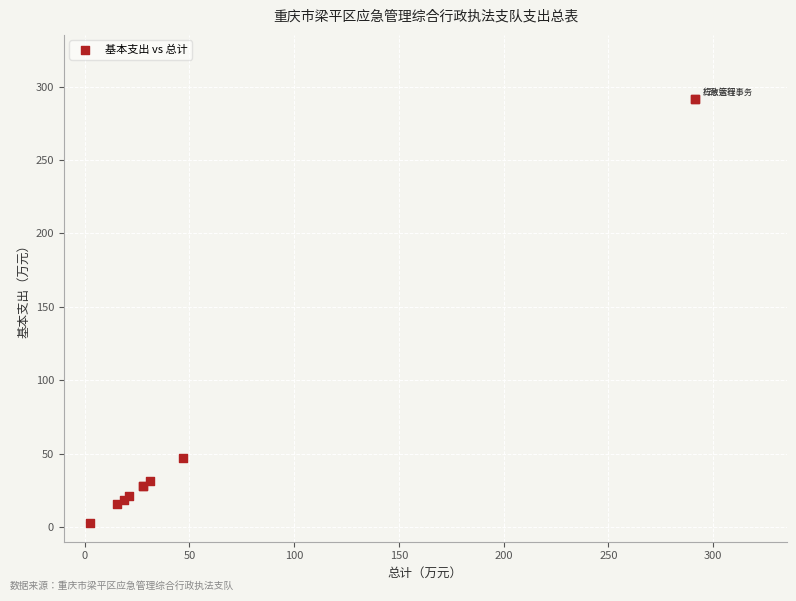

What Y value in the scatter plot is closest to 147?

46.9